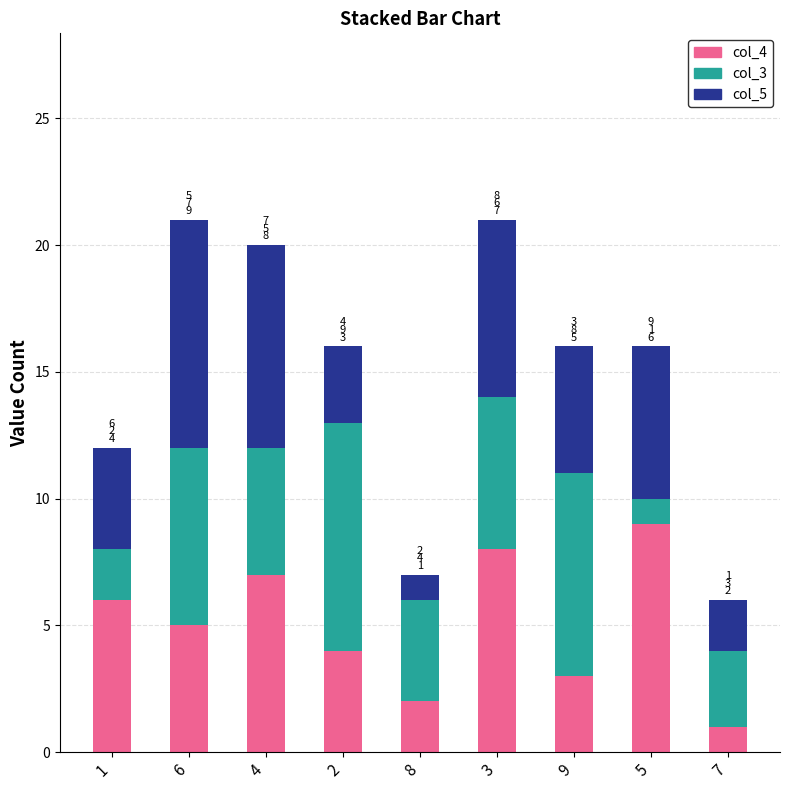

What is the highest value of the col_4 series?

9